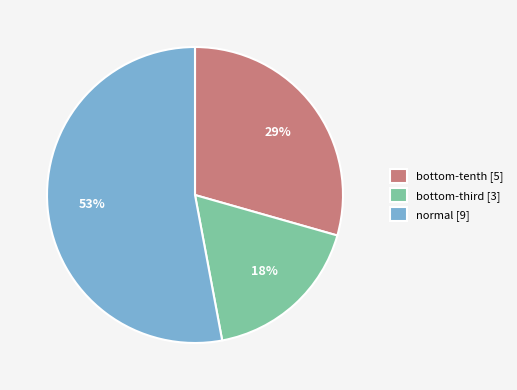

Which slice is the smallest?

bottom-third